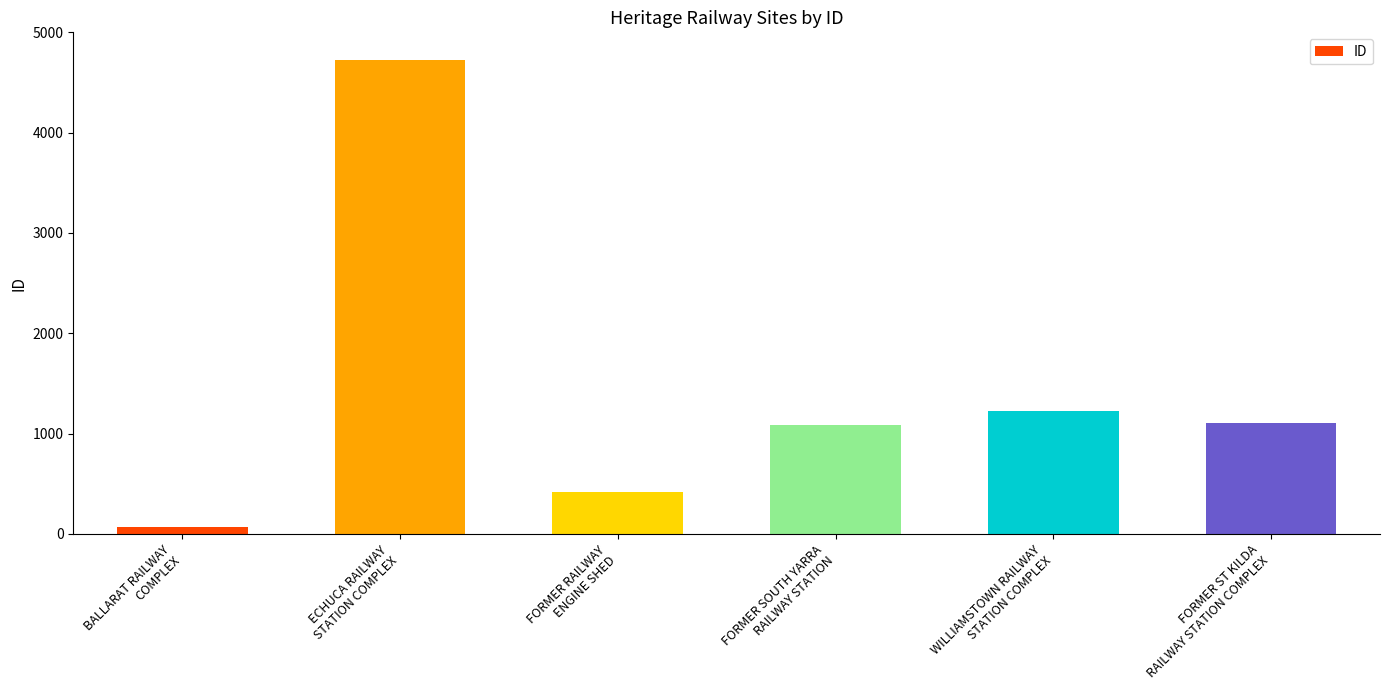

What is the label of the 1st bar from the left?

BALLARAT RAILWAY
COMPLEX